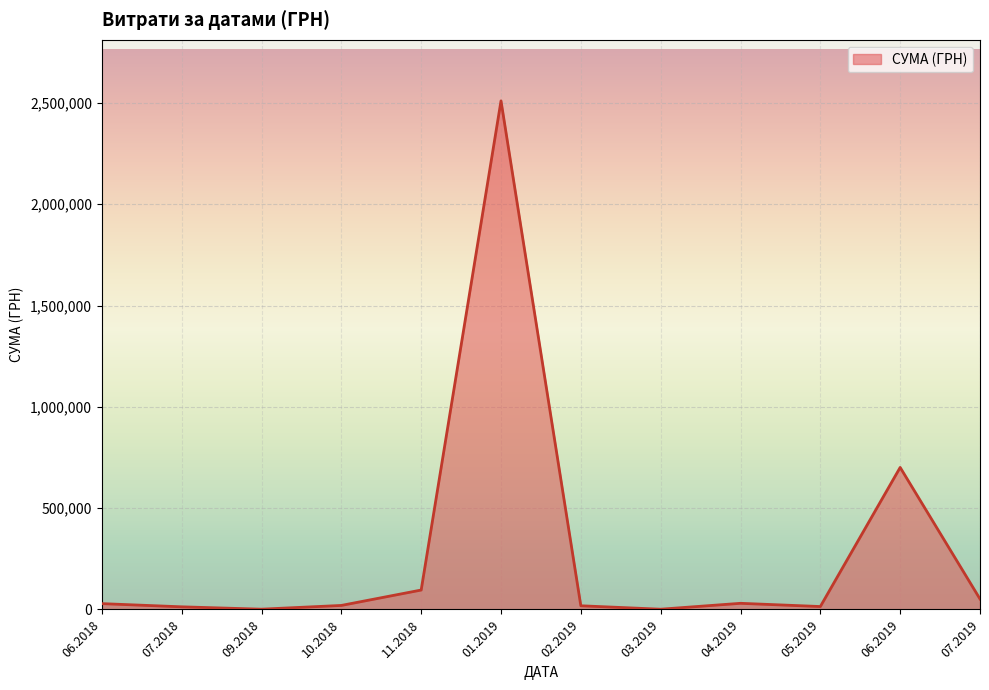

Does the chart display data point markers on the line(s)?

No